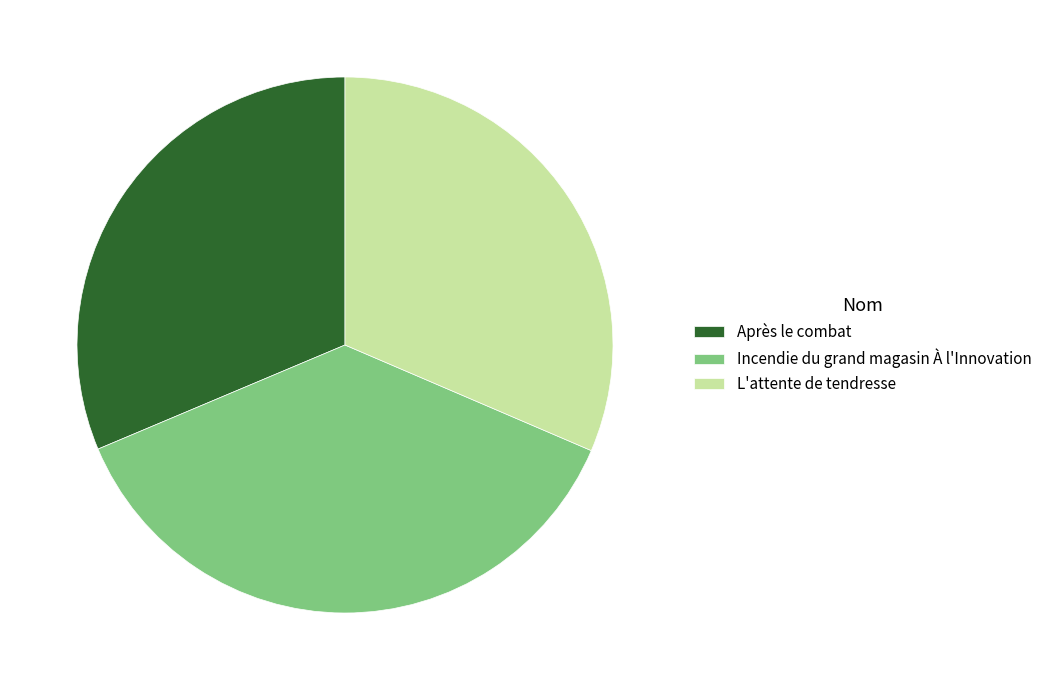

What is the largest slice in the pie chart?

Incendie du grand magasin À l'Innovation